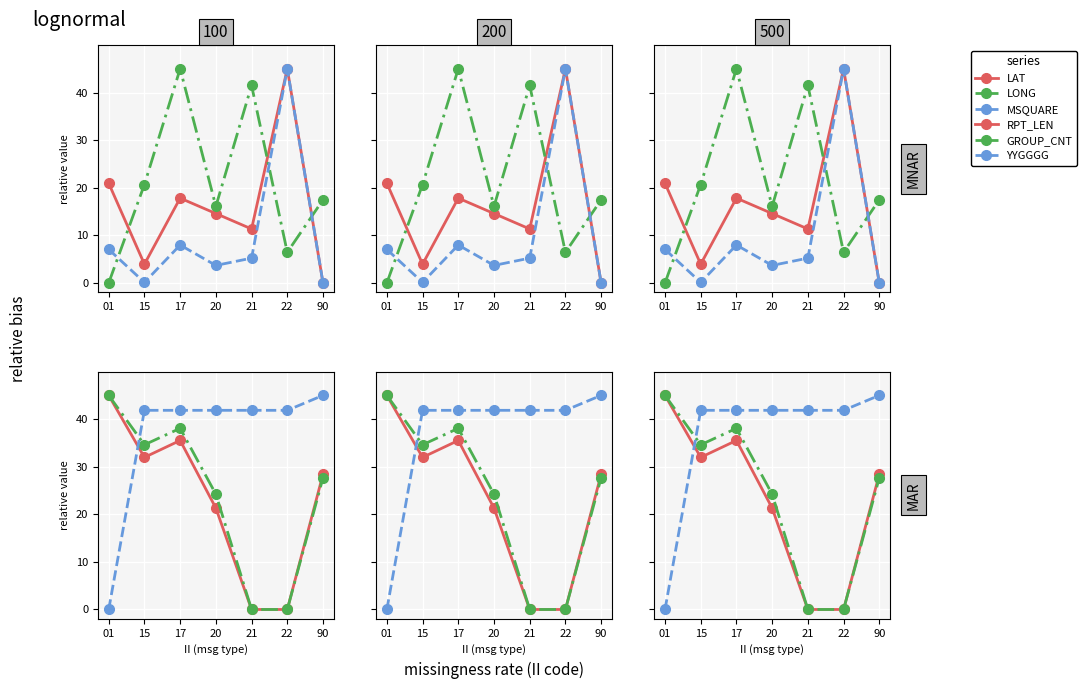

At which category does the chart reach its peak across all series?

22